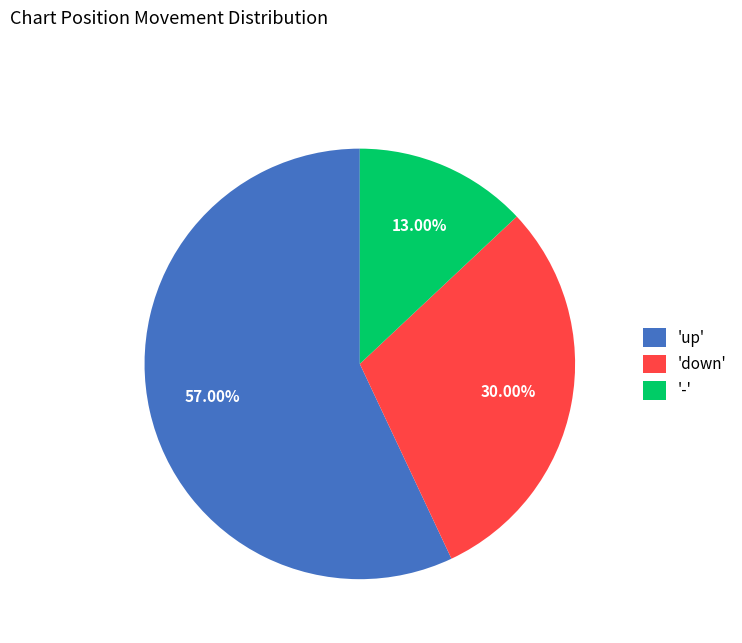

Approximately how many times larger is the value at 'down' compared to 'up'?

0.5